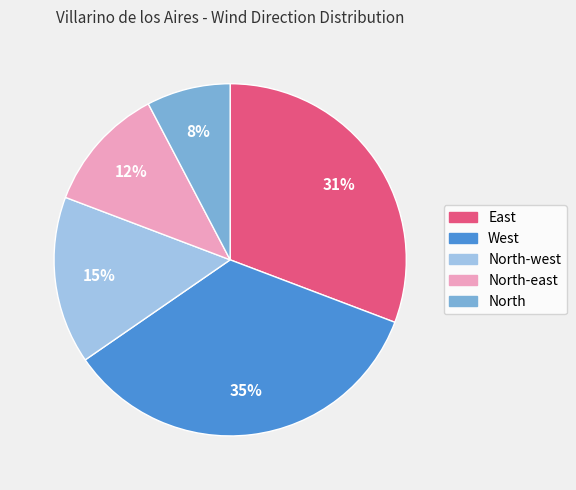

Is there a majority slice in this chart?

No